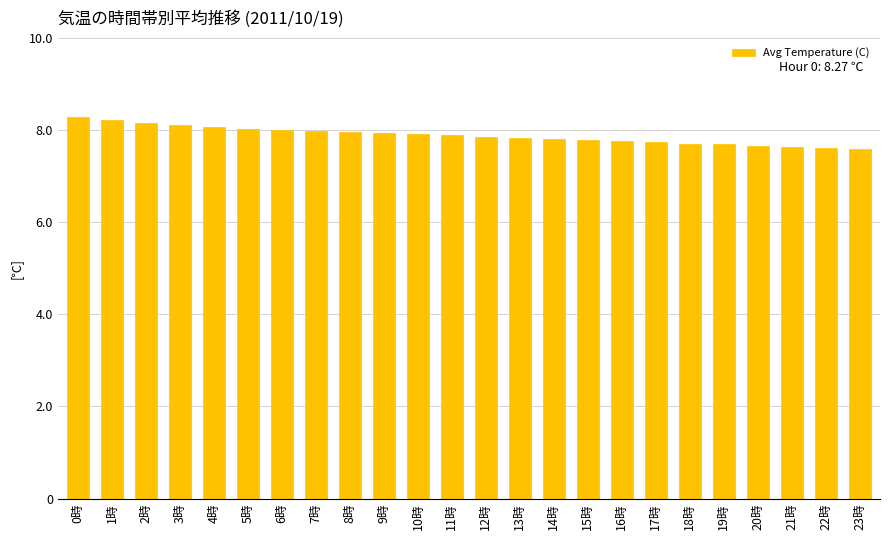

What is the ratio of the value at 18時 to the value at 6時?

1.0